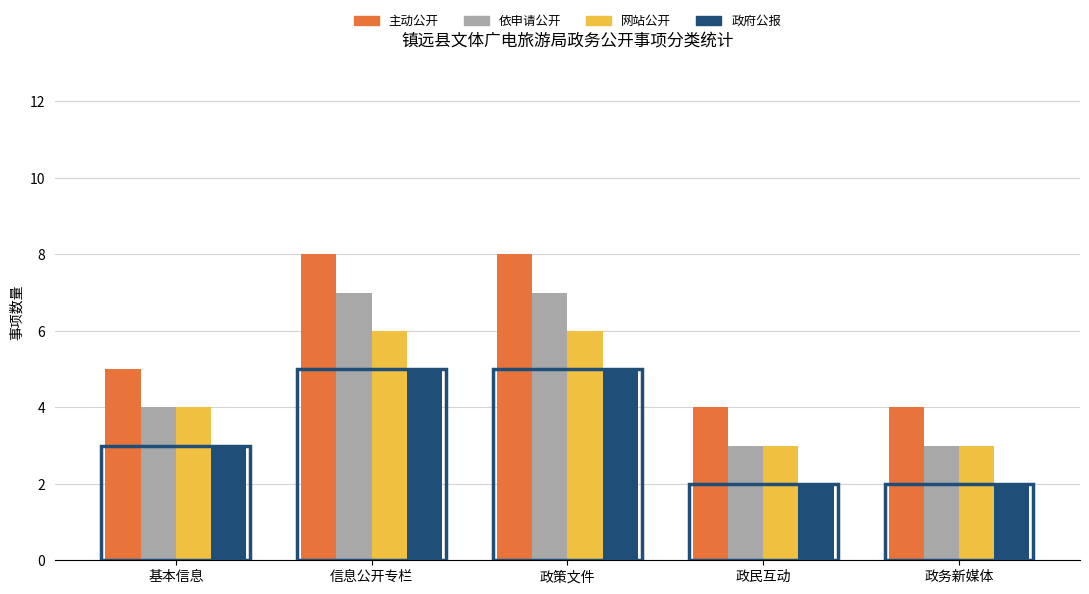

True or false: 主动公开 has a value of 6 at 政民互动.

False